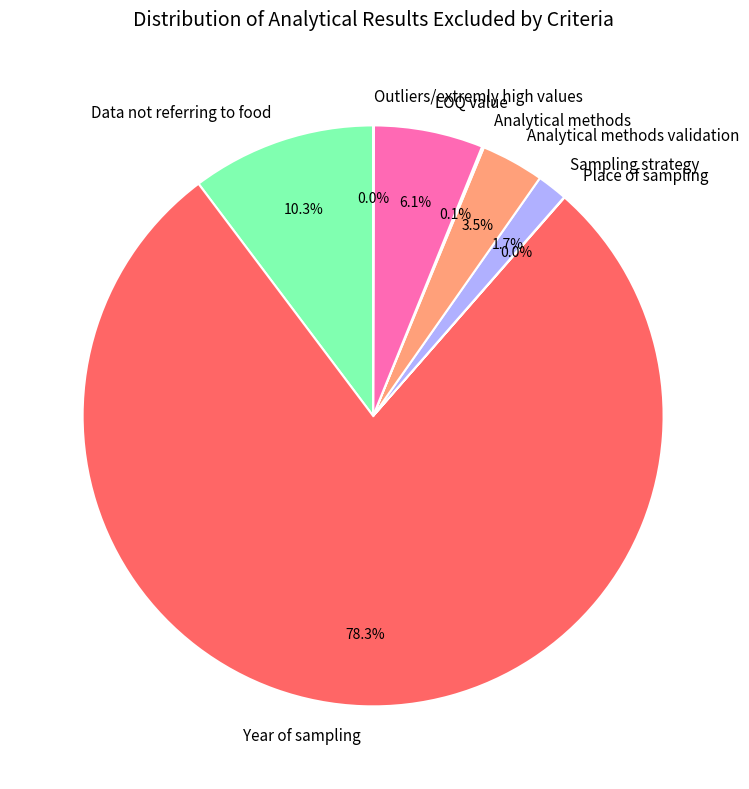

How much of the chart is everything except LOQ value?

93.9%